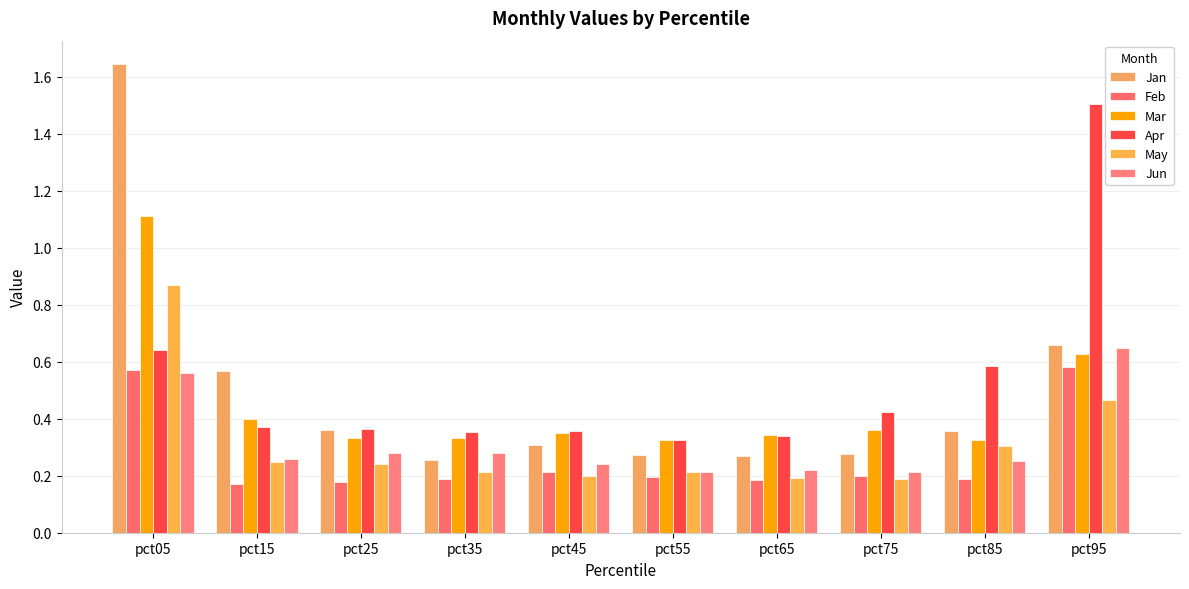

Which category has the lowest value across all series?

pct15